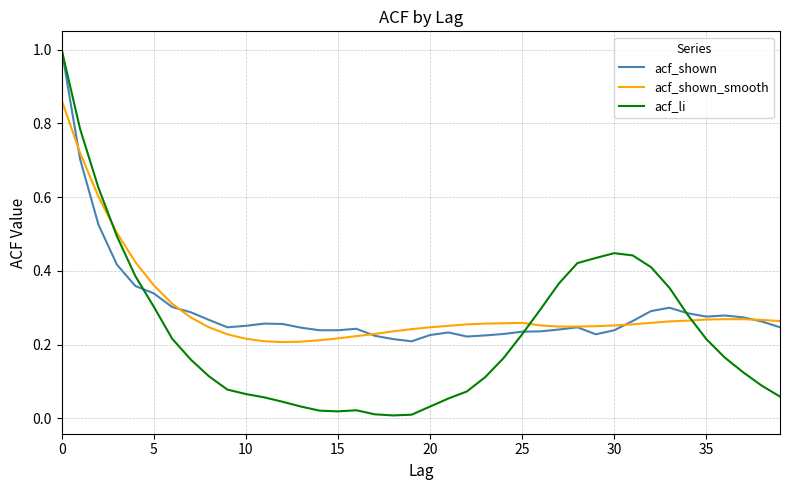

What is the greatest value displayed?

1.0